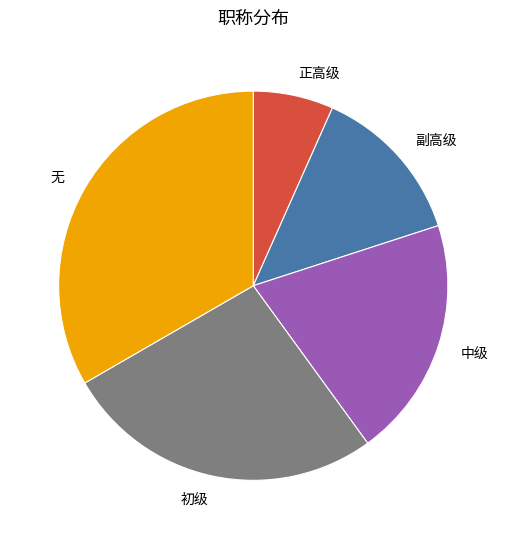

Is 中级 the majority of the pie?

No